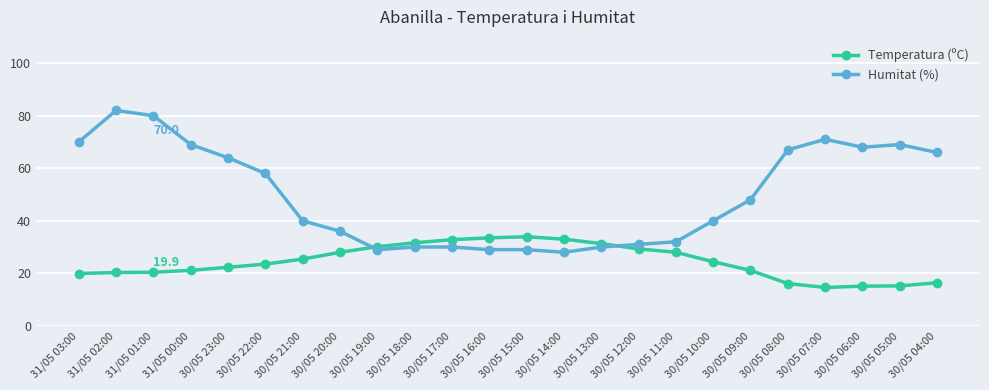

Which series changed the most between 31/05 03:00 and 30/05 05:00?

Temperatura (ºC)